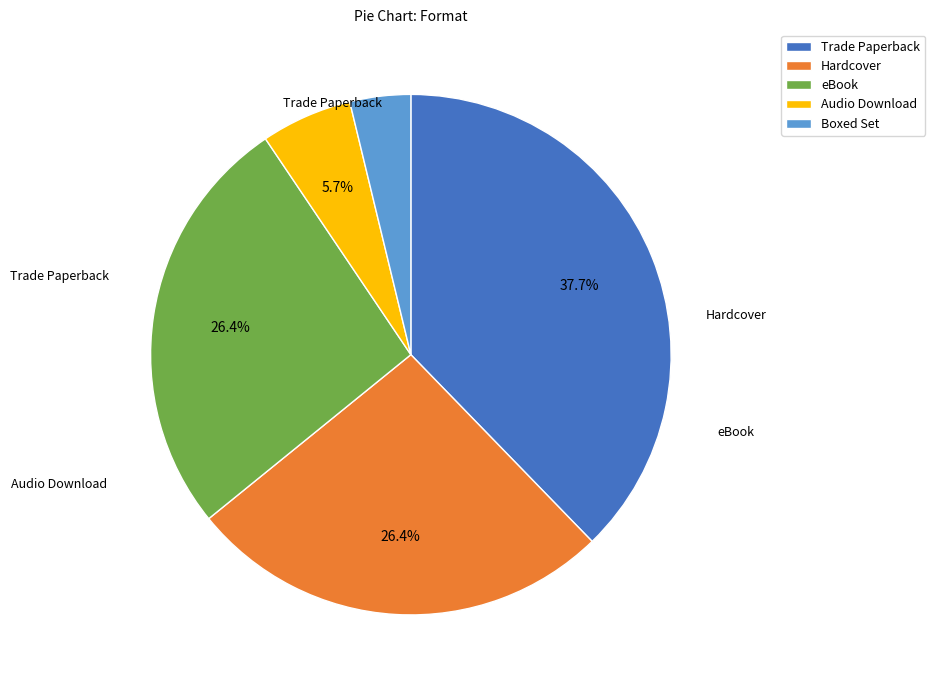

To the nearest percent, what percentage of the pie is eBook?

26%